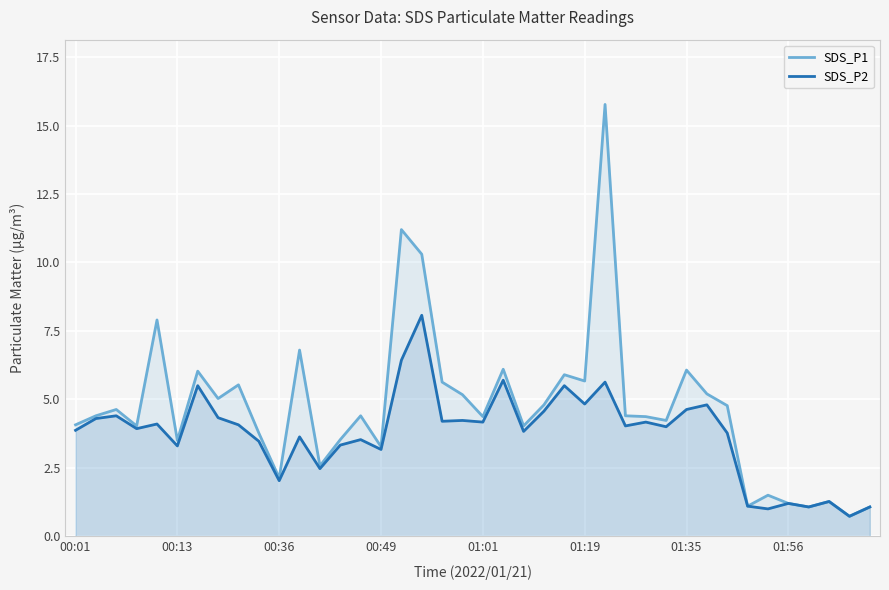

True or false: SDS_P1 and SDS_P2 intersect in this chart.

False